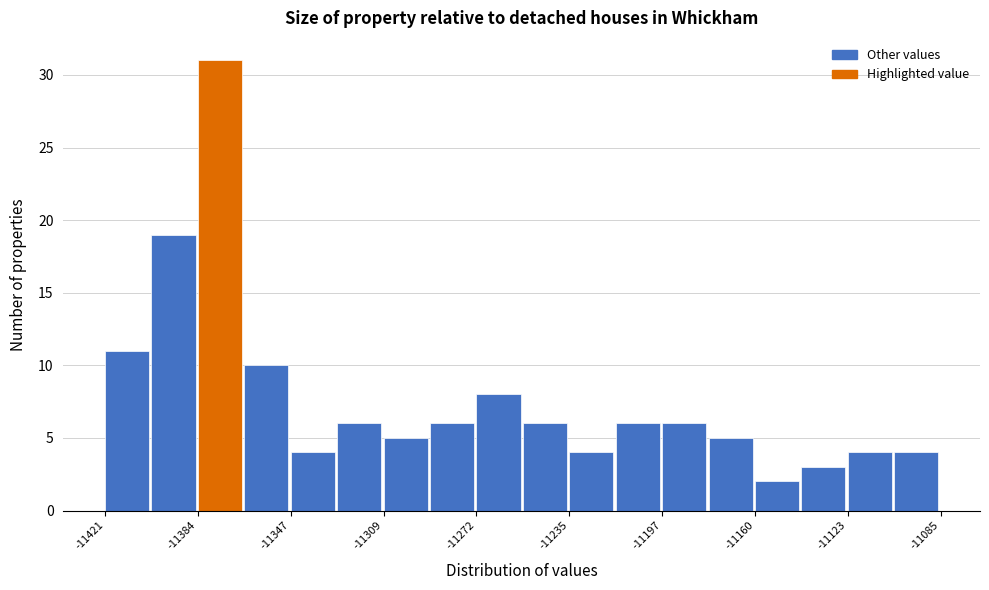

Read against the x-axis, roughly where is the centre of the tallest bar?

-11375